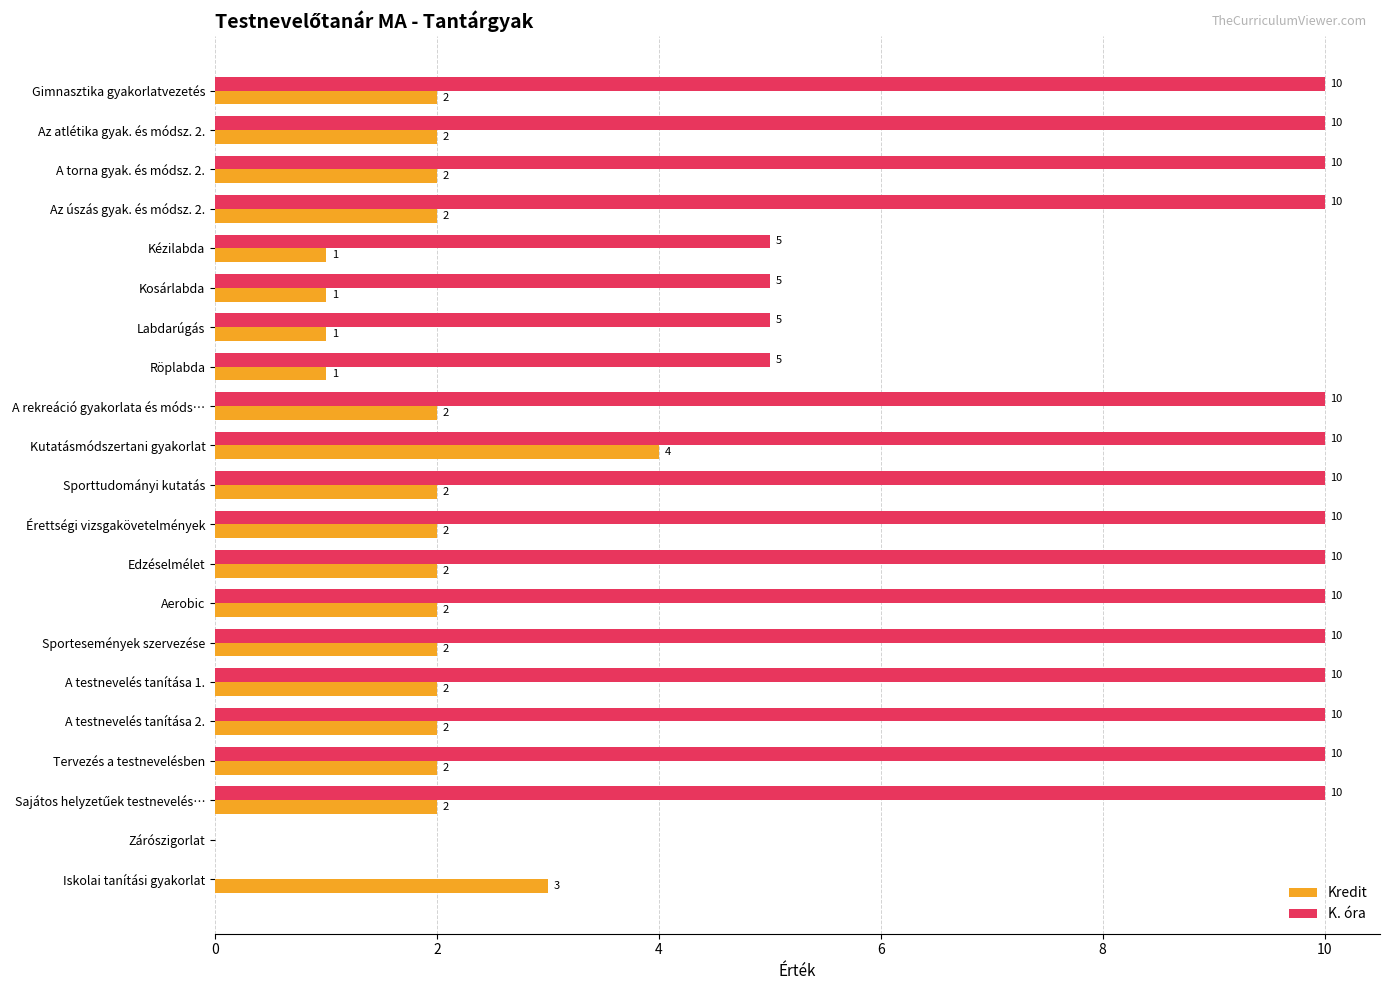

What are all the series names shown in the legend?

Kredit, K. óra